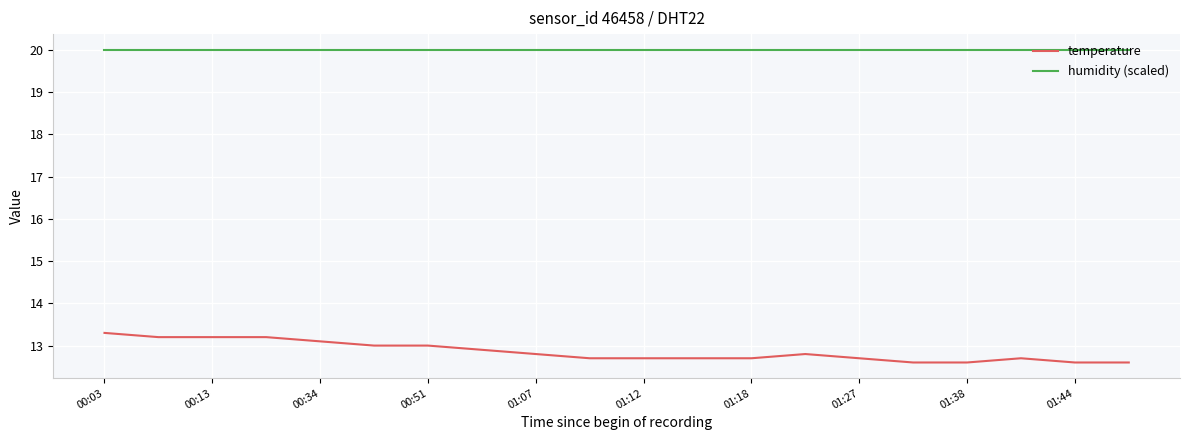

True or false: humidity (scaled) and temperature cross at least once.

False